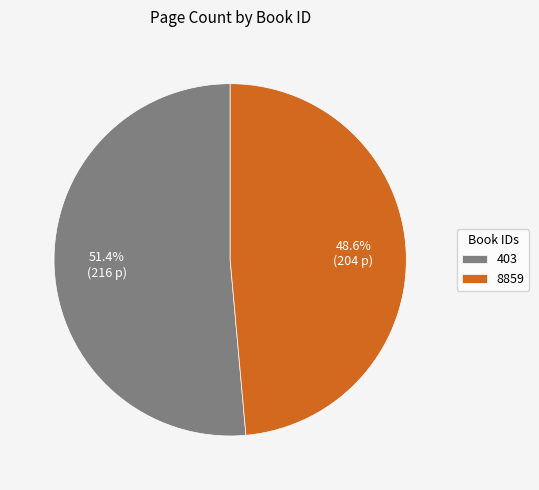

How much of the chart is everything except 403?

48.6%